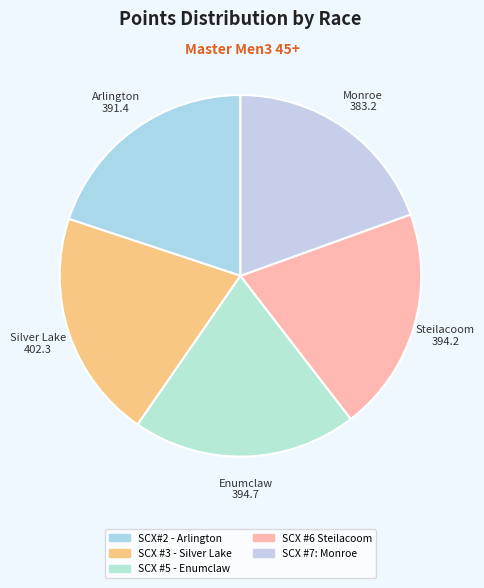

What is the smallest slice in the pie chart?

SCX #7: Monroe